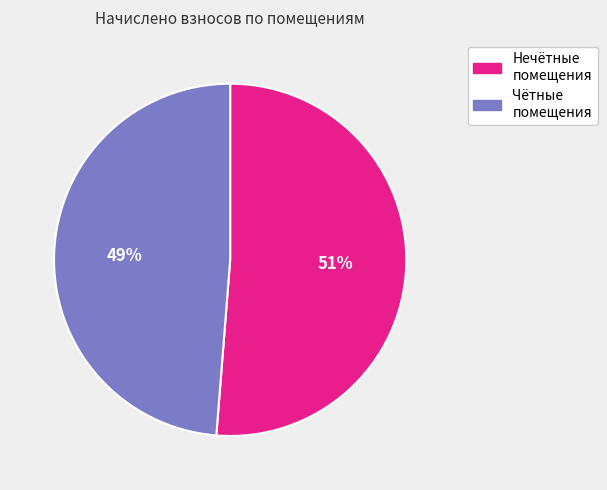

To the nearest percent, what is the average slice percentage?

50%